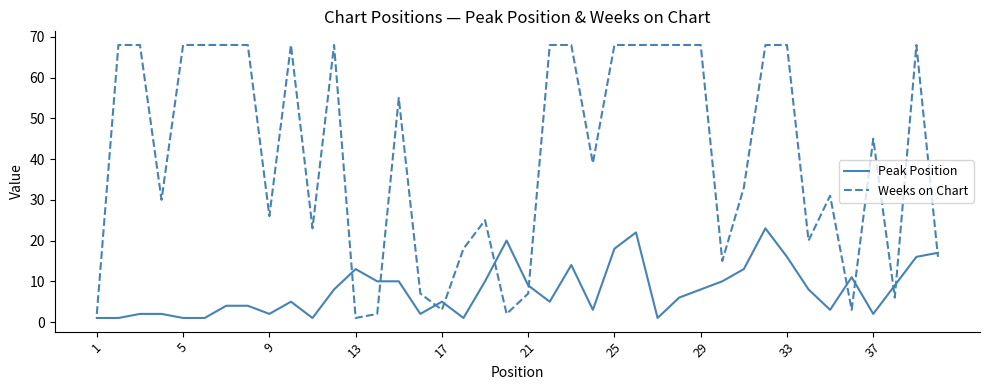

Which series has the largest total across all categories?

Weeks on Chart